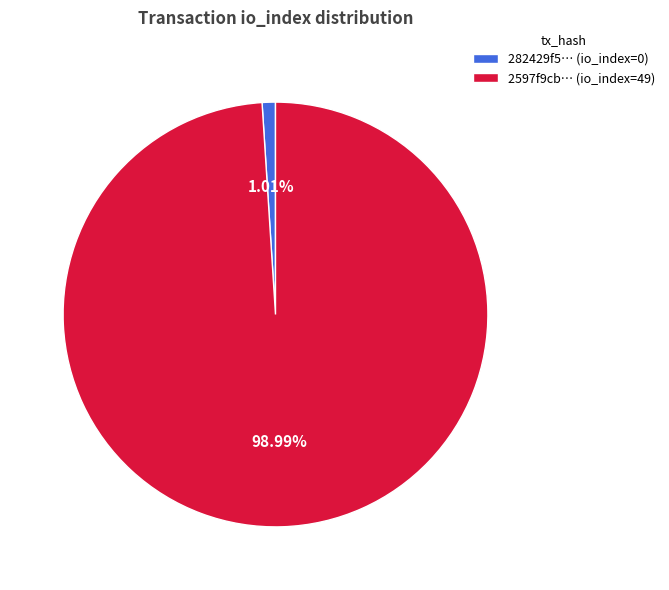

How many segments does this pie chart have?

2